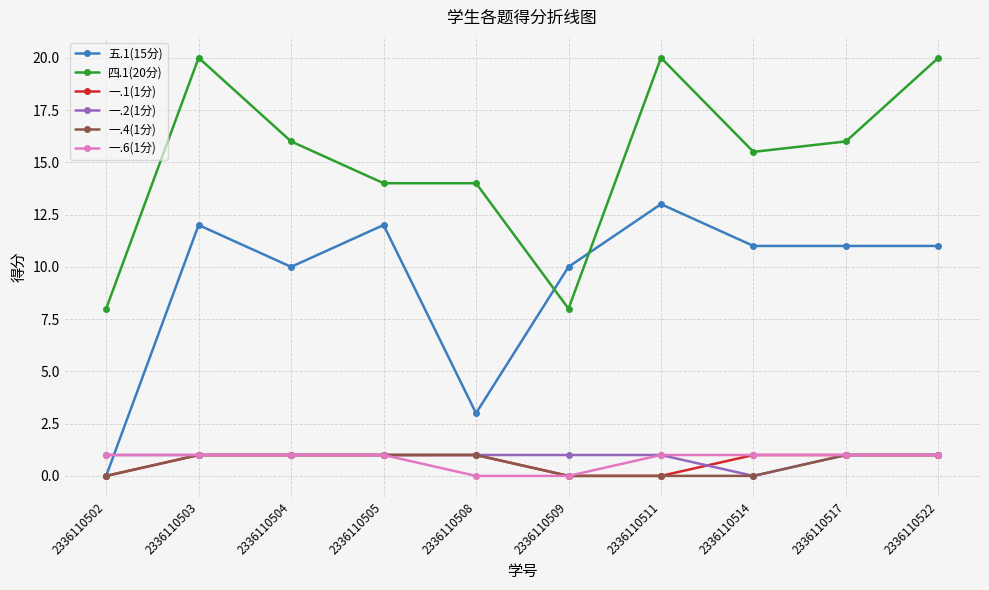

Which series has the largest total across all categories?

四.1(20分)